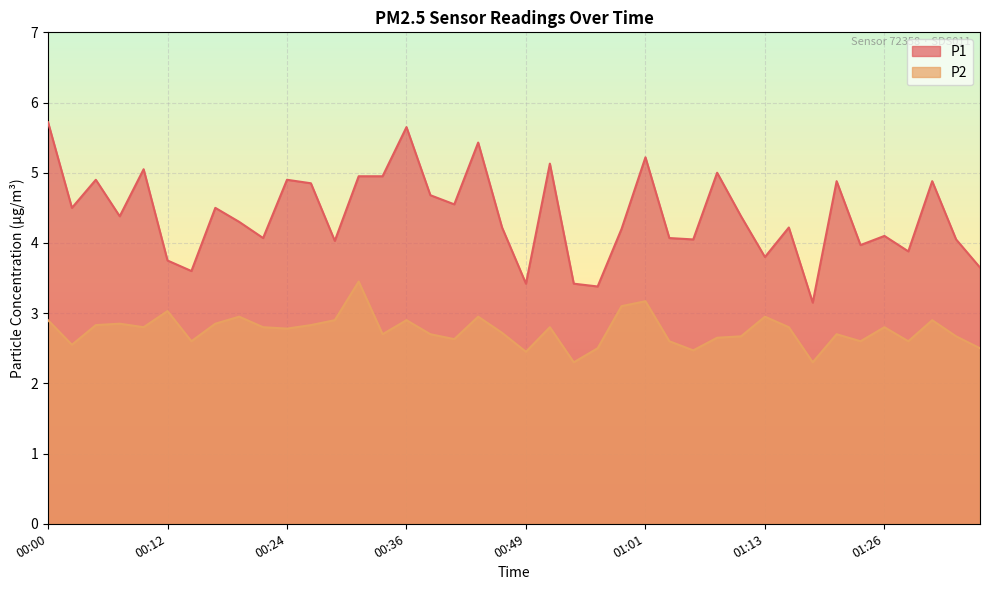

In P1, how many points are lower than both neighbors (excluding endpoints)?

13